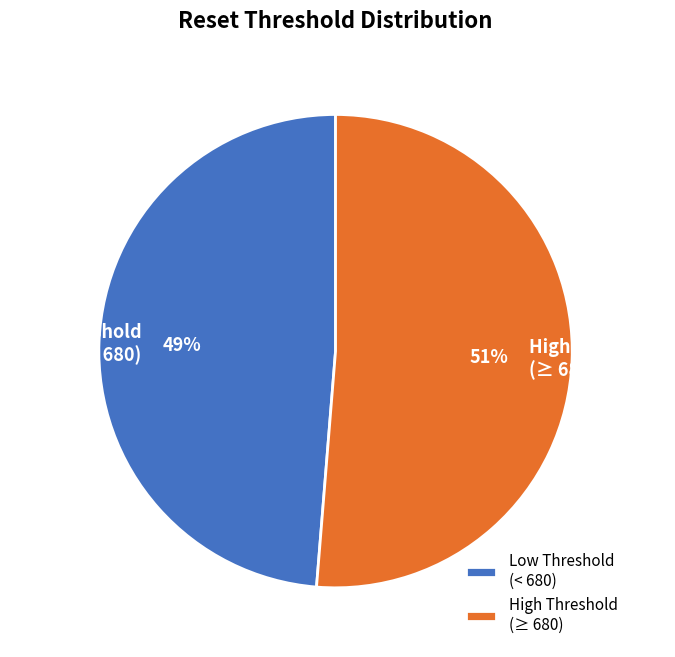

What is the largest slice in the pie chart?

High Threshold (≥ 680)